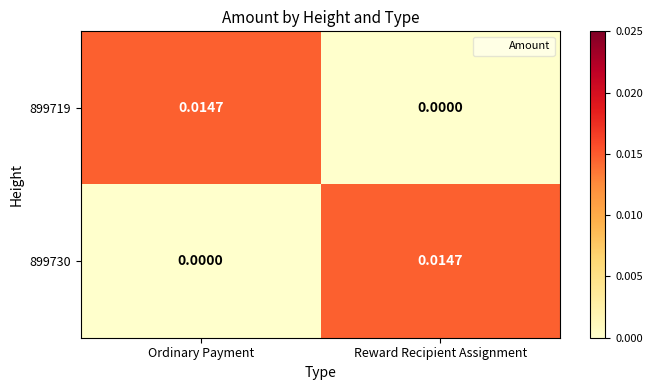

At which label is 899730 closest to 0?

Ordinary Payment